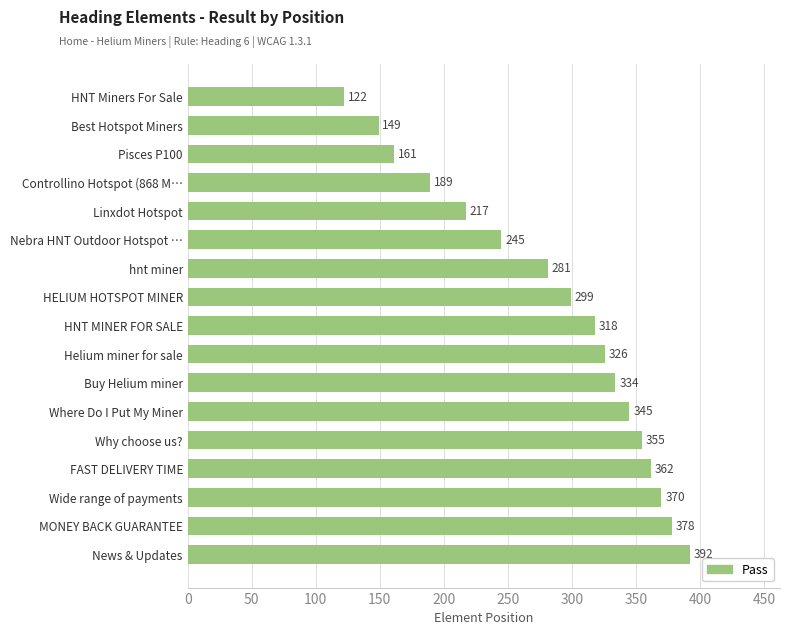

What is the average value?

285